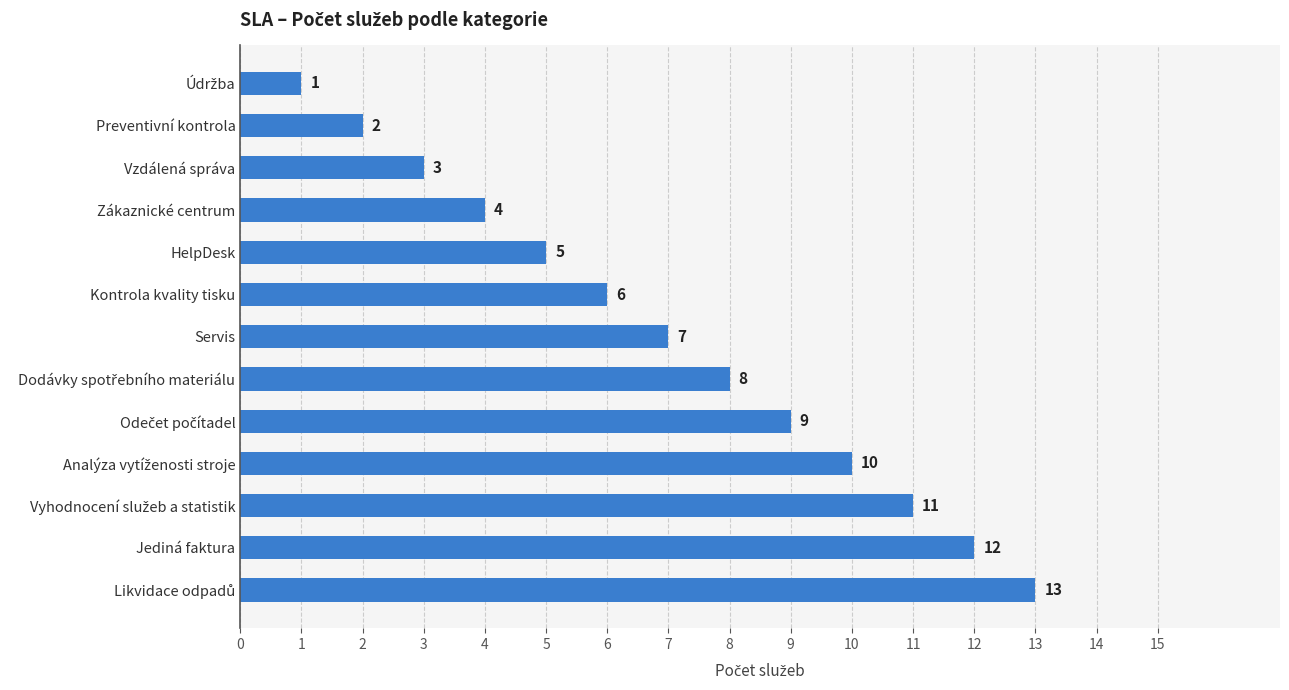

What is the average value?

7